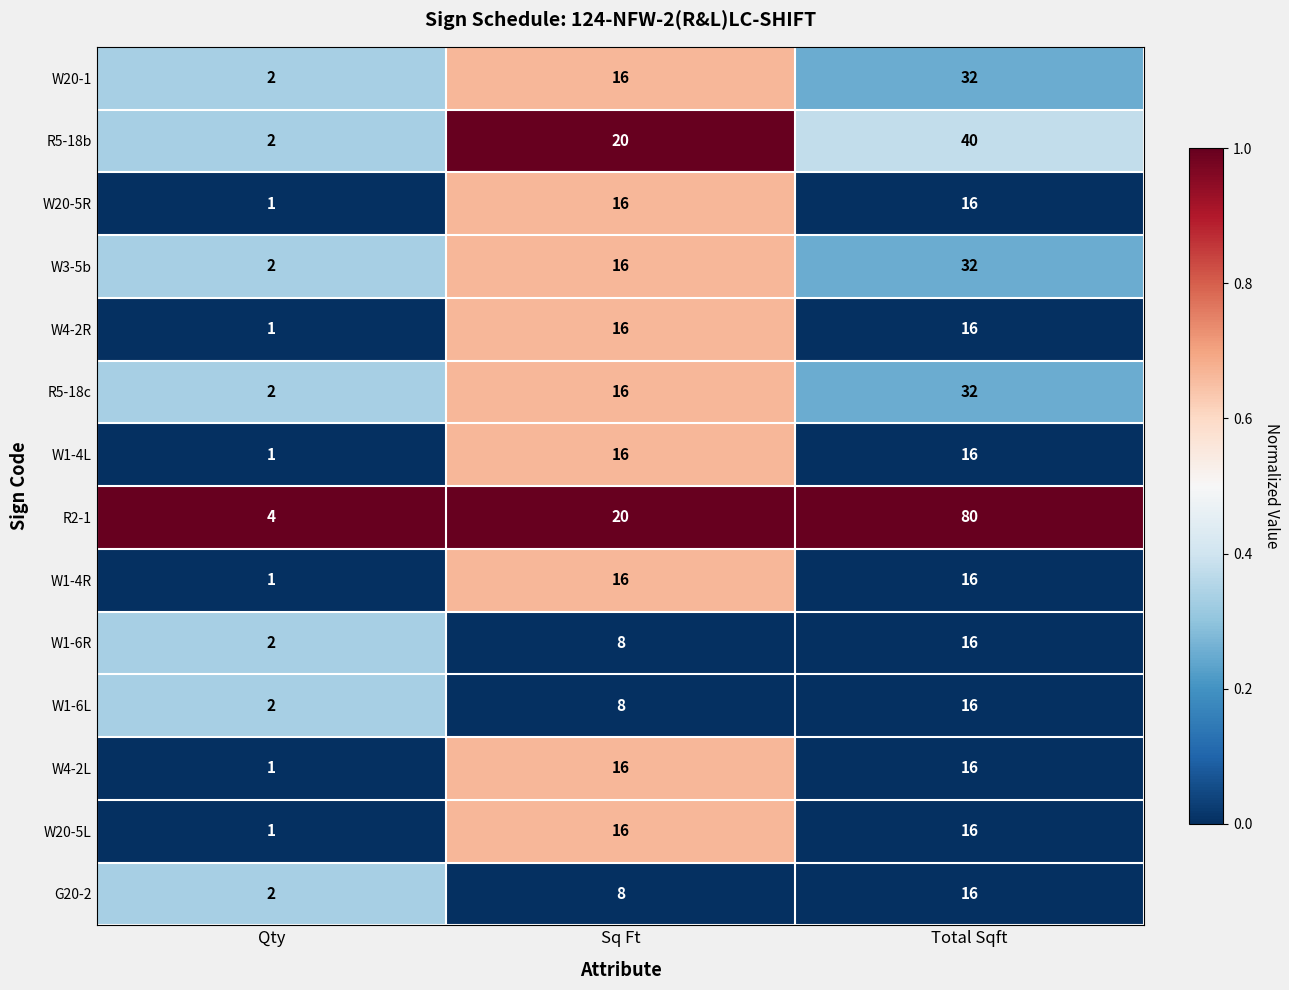

What is the difference between the highest and lowest values at Qty?

3